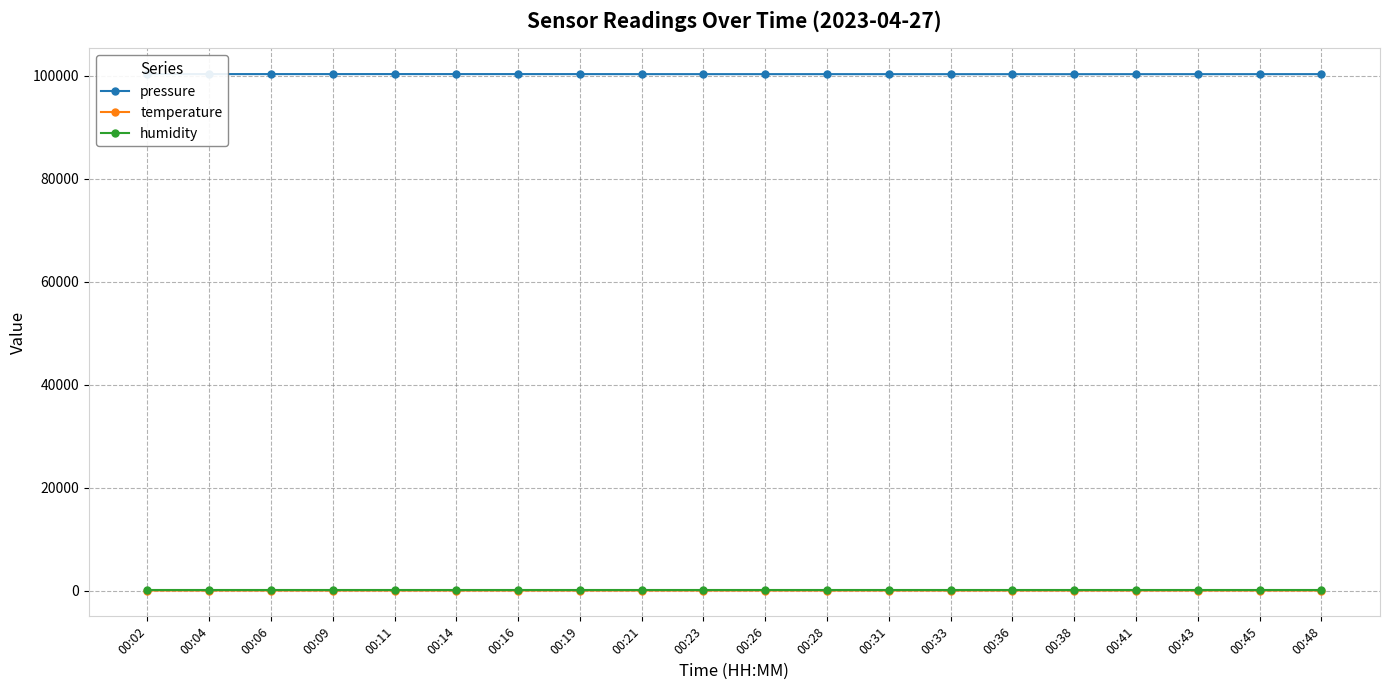

At how many categories does at least one series exceed 71443?

20